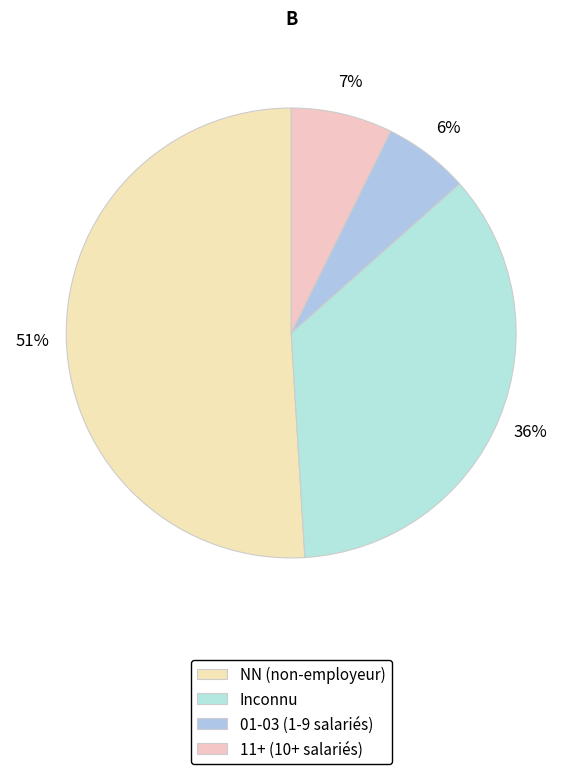

Which category accounts for the majority?

NN (non-employeur)